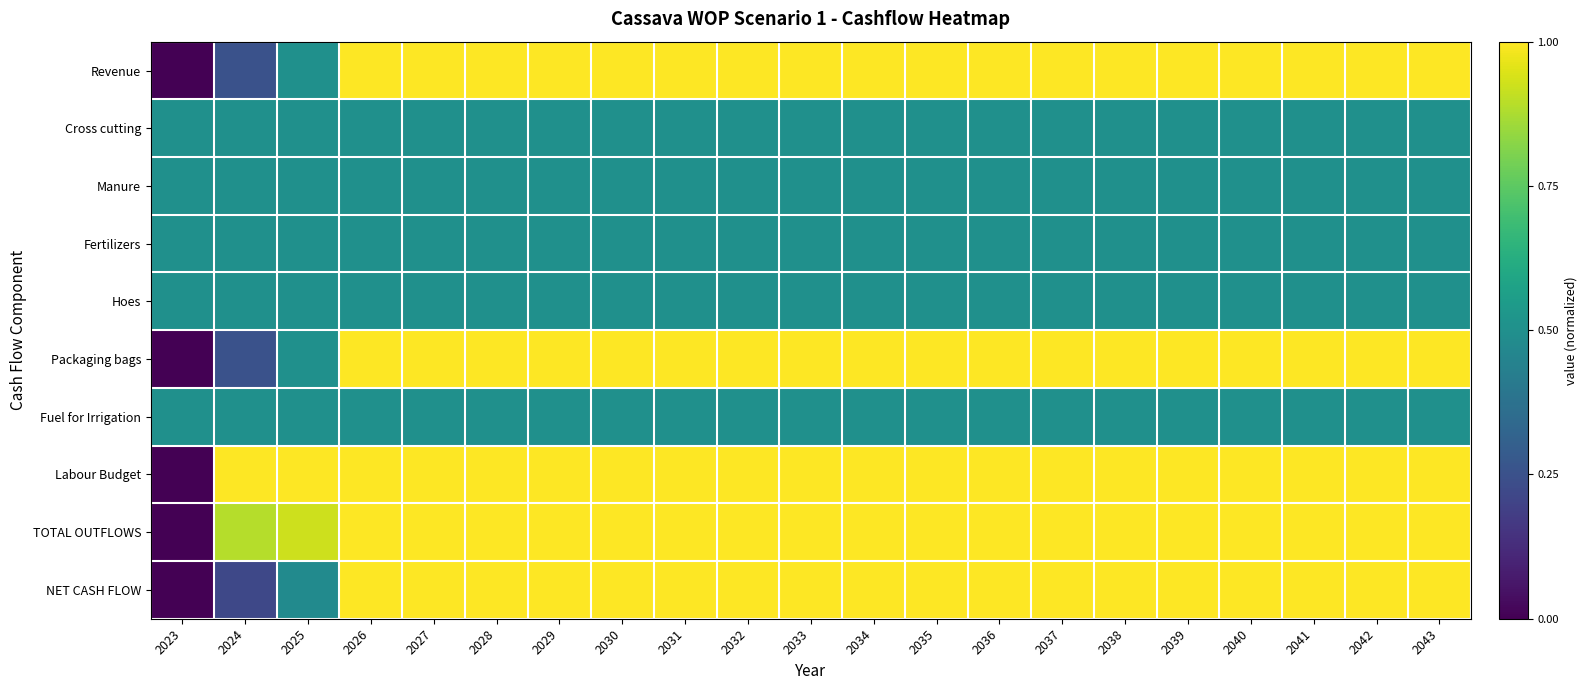

Which series changed the most between 2024 and 2028?

NET CASH FLOW